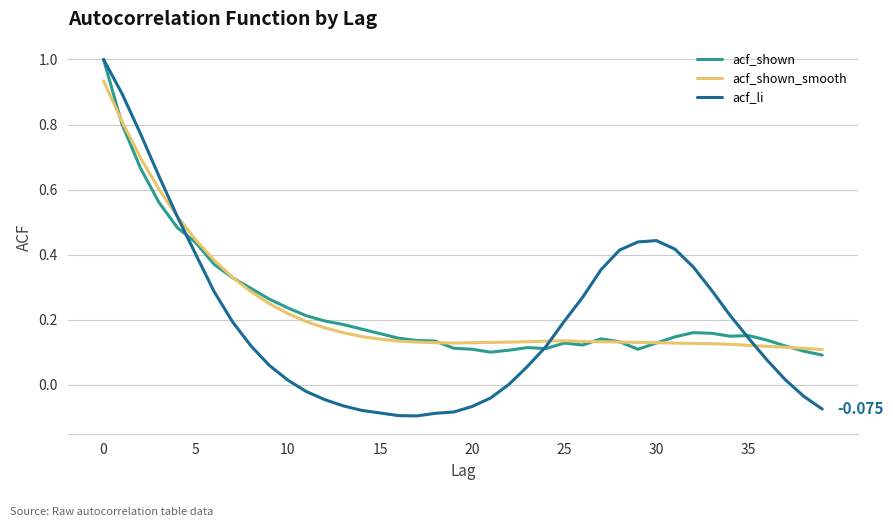

Which series has the largest range (max minus min)?

acf_li